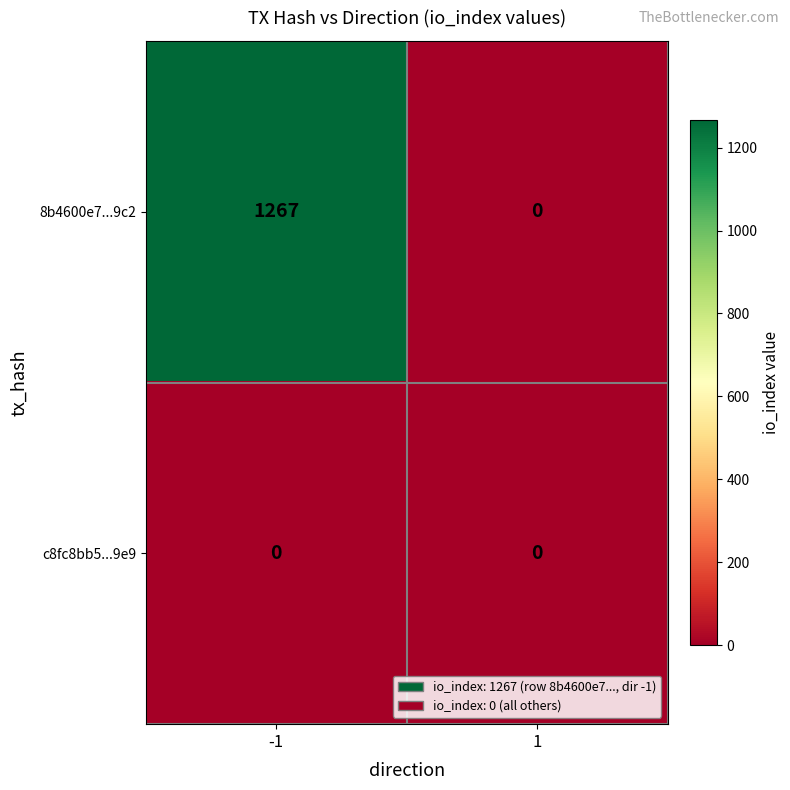

True or false: 8b4600e7...9c2 has a value of 0 at 1.

True